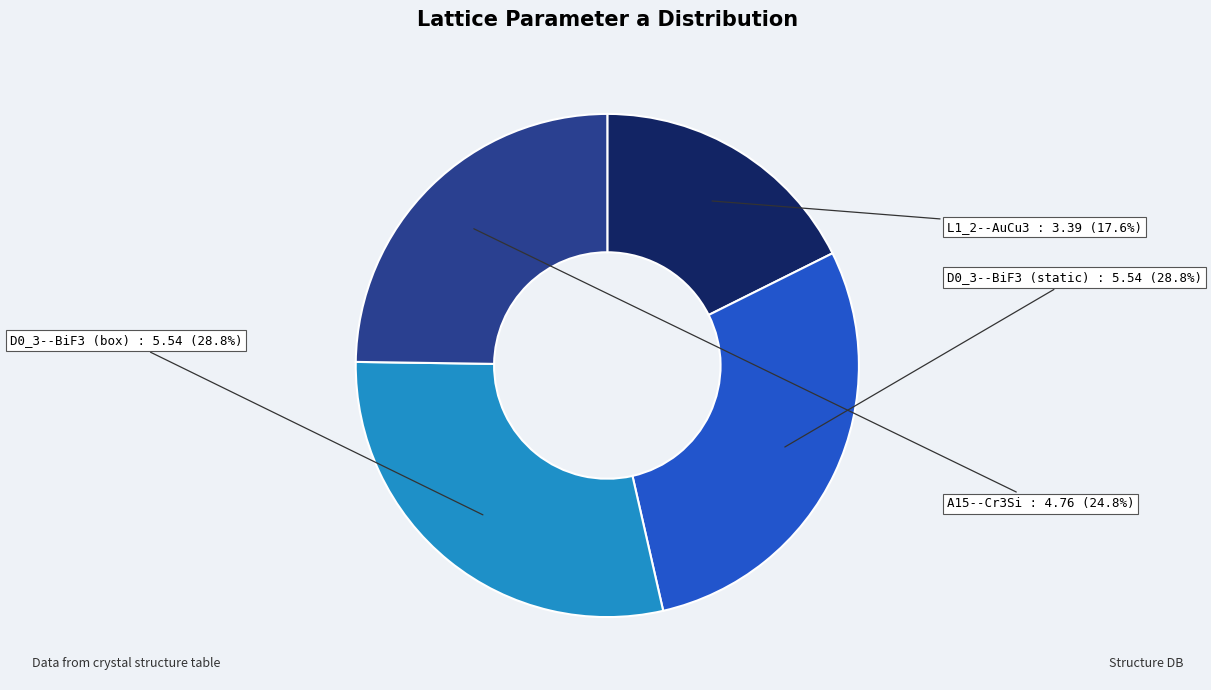

Does D0_3--BiF3 (static) account for over 50% of the chart?

No